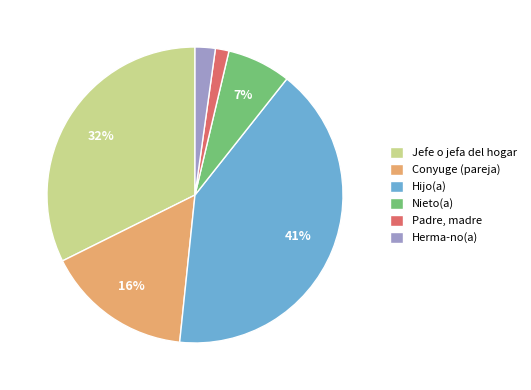

Rank the categories by value from highest to lowest.

Hijo(a), Jefe o jefa del hogar, Conyuge (pareja), Nieto(a), Herma-no(a), Padre, madre